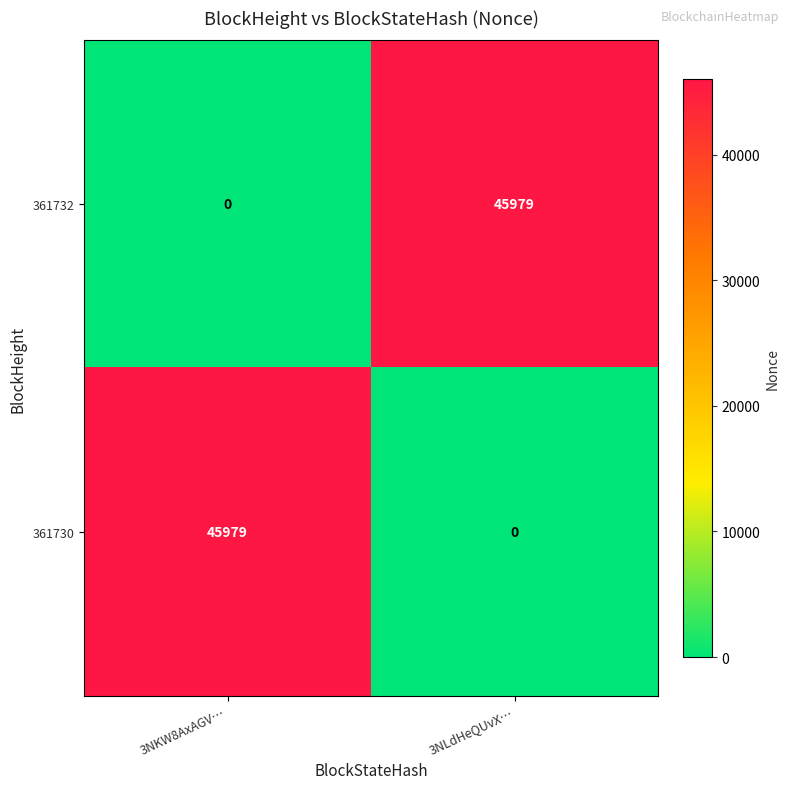

Read the 361730 value at 3NKW8AxAGV…, to the nearest 10.

45980